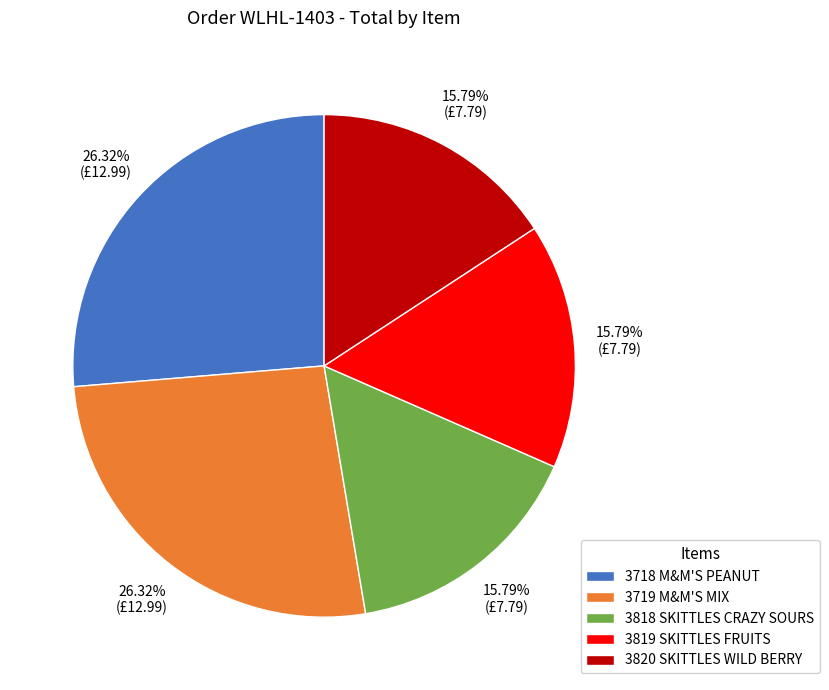

What is the ratio of the value at 3818 SKITTLES CRAZY SOURS to the value at 3719 M&M'S MIX?

0.6